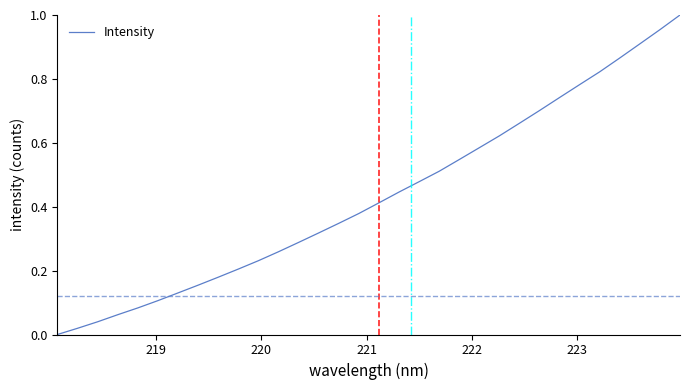

True or false: there are more than 0 points higher than both neighbors.

False